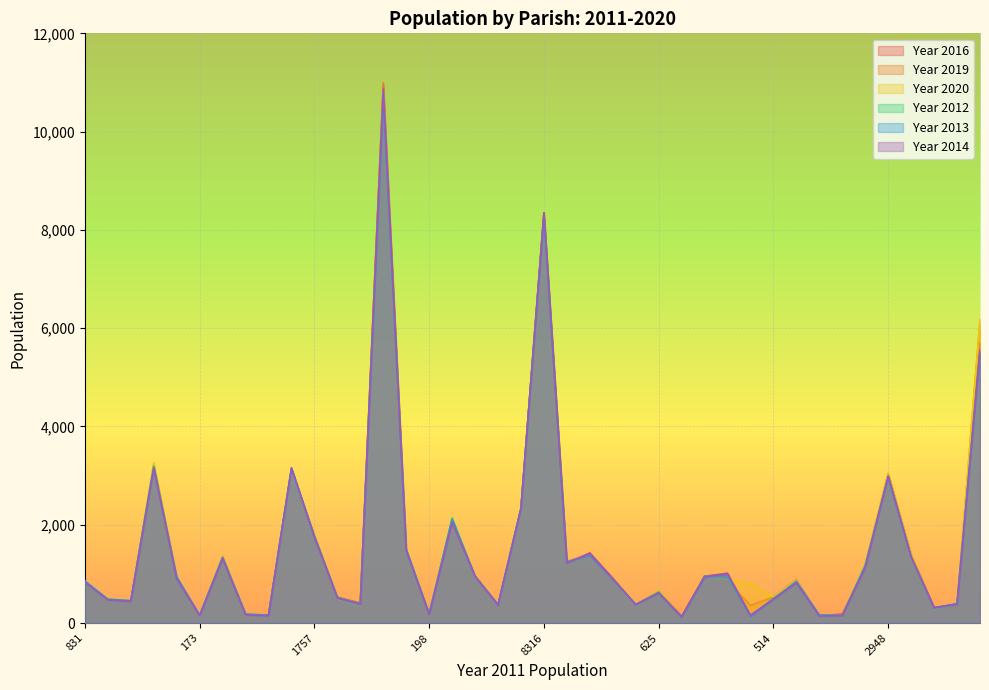

Which series changed the most between 955 and 156?

Year 2012